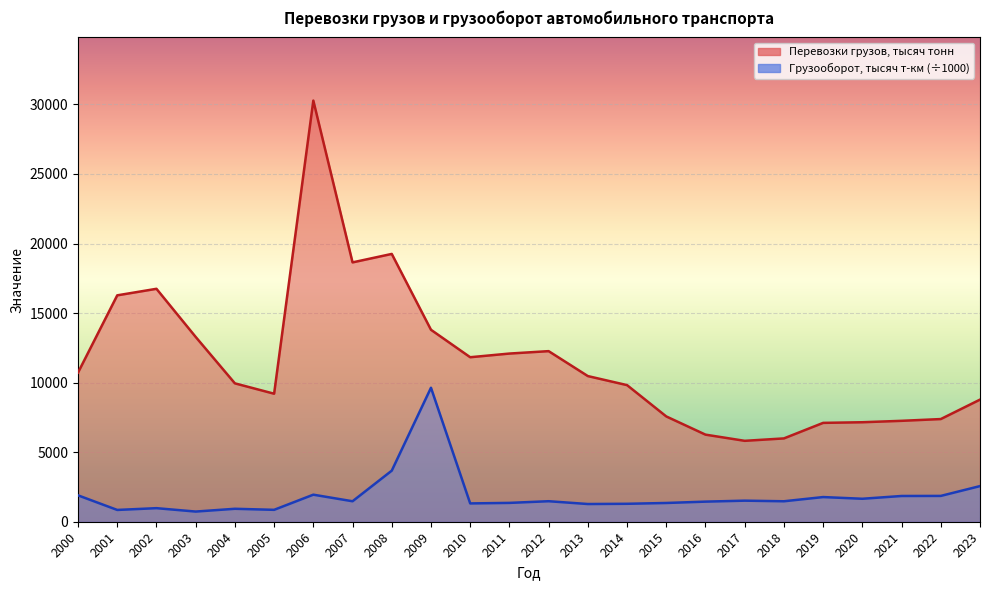

Reading right to left, transcribe all the data shown in this chart.

Перевозки грузов, тысяч тонн: 2023=8778.3	2022=7381.4	2021=7254.2	2020=7152.7	2019=7106.8	2018=5989.8	2017=5816.4	2016=6260.7	2015=7569.6	2014=9820.4	2013=10471.0	2012=12264.1	2011=12090.1	2010=11826.2	2009=13799.3	2008=19252.7	2007=18644.4	2006=30277.0	2005=9203.3	2004=9947.9	2003=13285.3	2002=16745.6	2001=16275.8	2000=10722.0
Грузооборот, тысяч т-км (÷1000): 2023=2561.9	2022=1856.4	2021=1850.8	2020=1651.2	2019=1773.4	2018=1471.2	2017=1514.5	2016=1444.9	2015=1348.1	2014=1289.7	2013=1273.4	2012=1474.8	2011=1354.1	2010=1316.6	2009=9631.9	2008=3671.7	2007=1471.9	2006=1944.8	2005=855.3	2004=930.8	2003=730.9	2002=975.3	2001=847.5	2000=1897.0